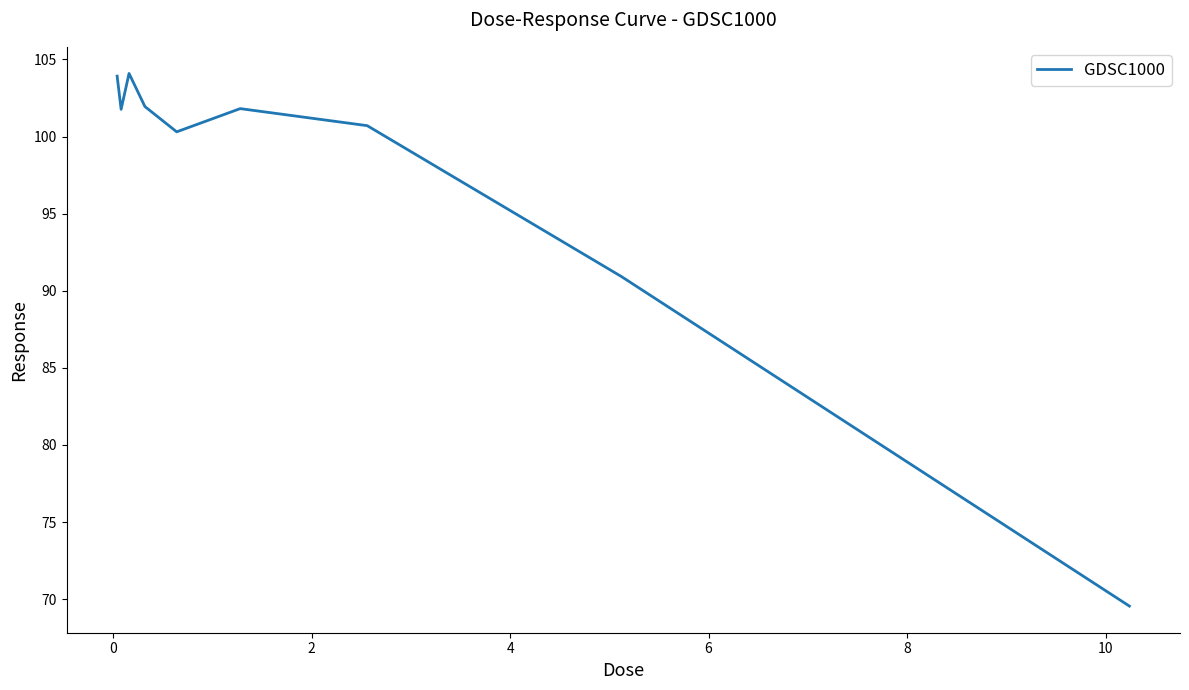

What is the maximum value shown in the chart?

104.1